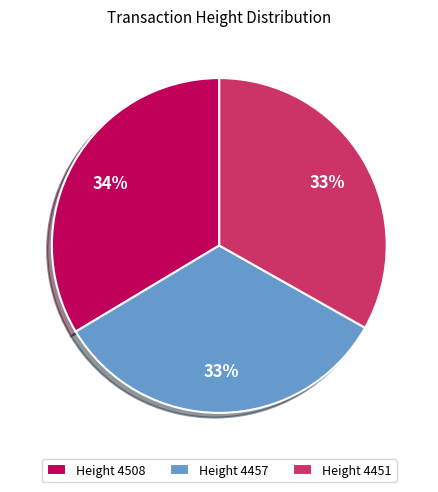

To the nearest percent, what is the average slice percentage?

33%